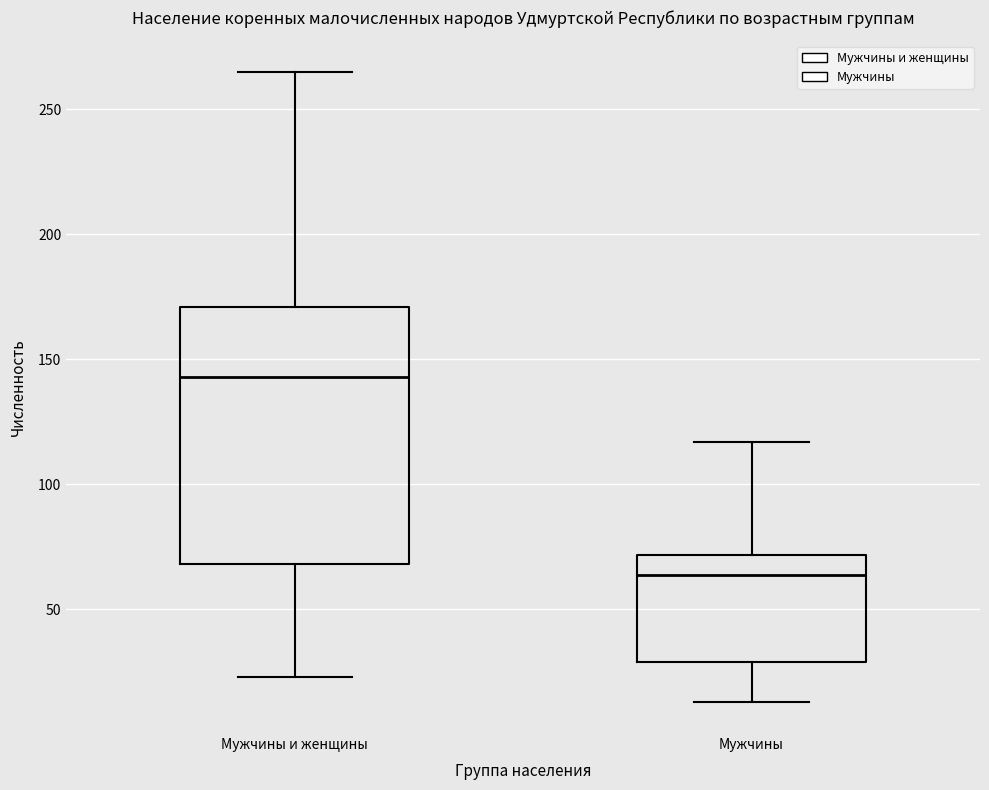

Where does the lower whisker of the box for Мужчины end on the y-axis? The values are not printed on the chart, so give them approximately, as read against the axis.

15